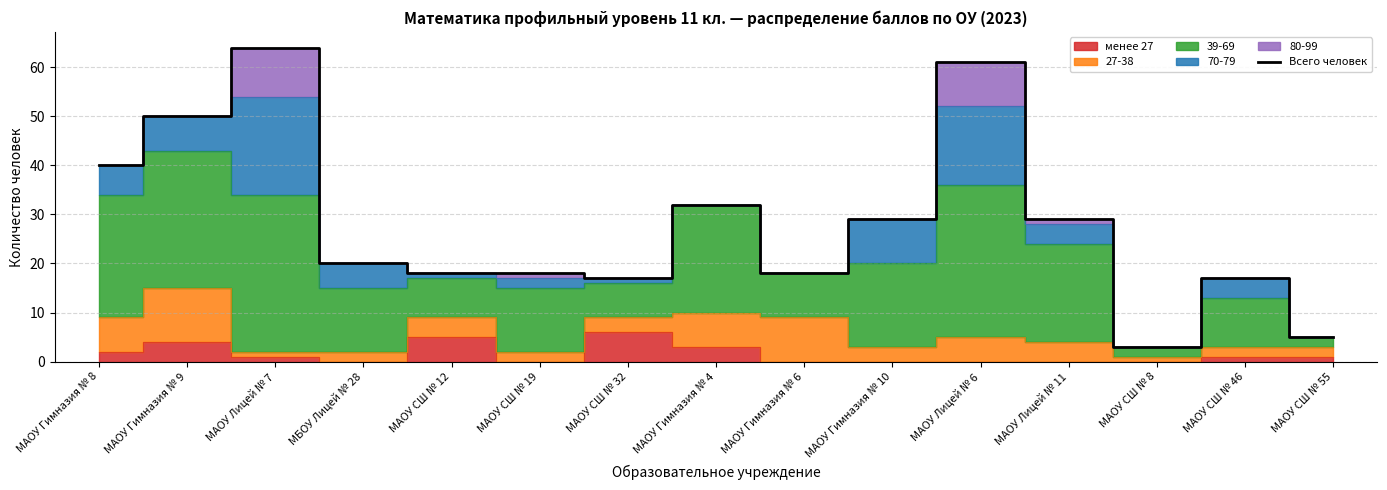

Reading left to right, extract all data points from this chart.

МАОУ Гимназия № 8=40	МАОУ Гимназия № 9=50	МАОУ Лицей № 7=64	МБОУ Лицей № 28=20	МАОУ СШ № 12=18	МАОУ СШ № 19=18	МАОУ СШ № 32=17	МАОУ Гимназия № 4=32	МАОУ Гимназия № 6=18	МАОУ Гимназия № 10=29	МАОУ Лицей № 6=61	МАОУ Лицей № 11=29	МАОУ СШ № 8=3	МАОУ СШ № 46=17	МАОУ СШ № 55=5